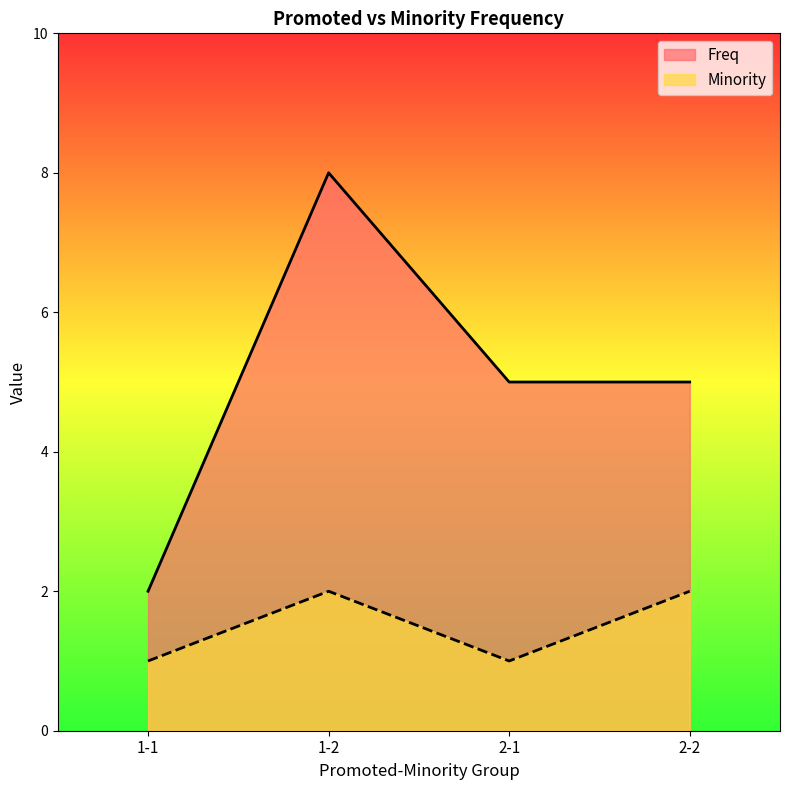

Which series has the largest total across all categories?

Freq